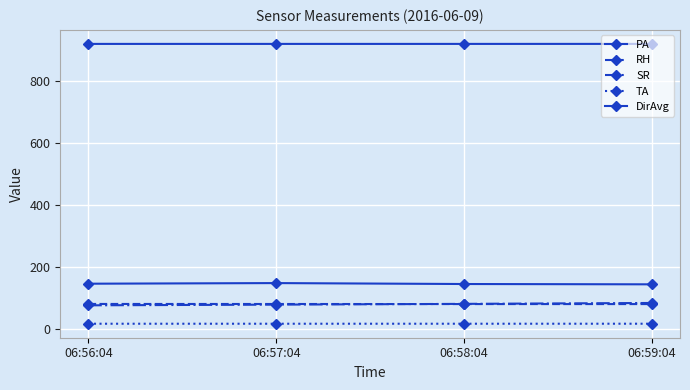

How many data points in SR are less than 82?

2